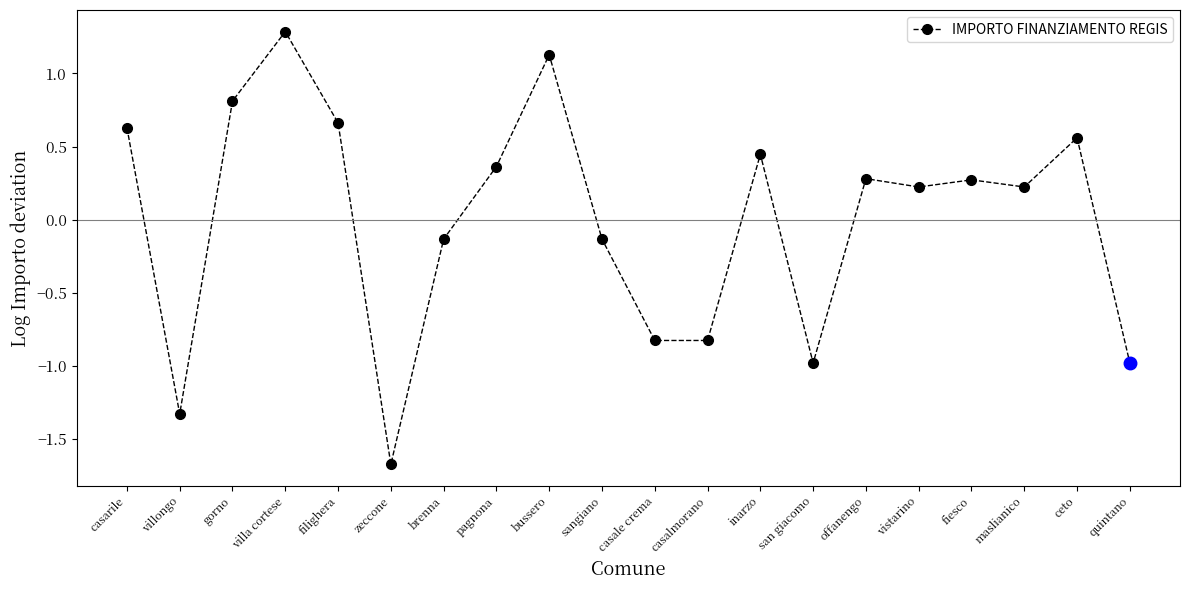

What position from the left is fiesco?

17